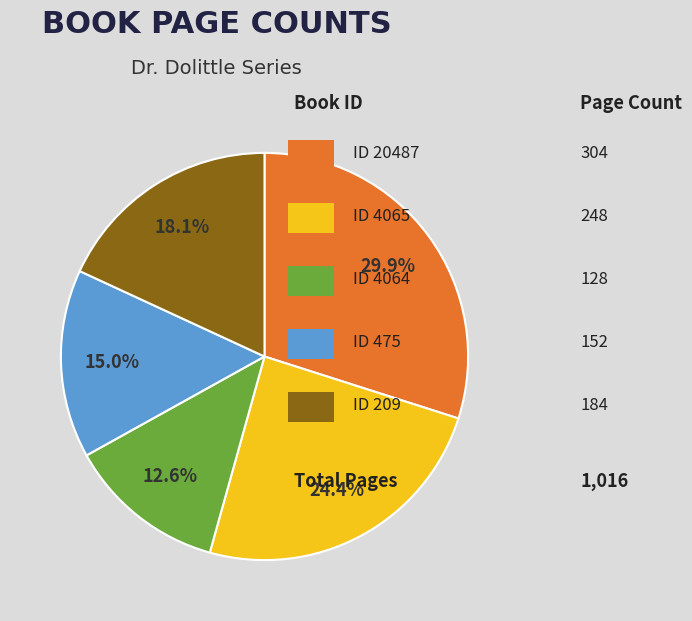

Is there any slice that represents more than half of the pie?

No